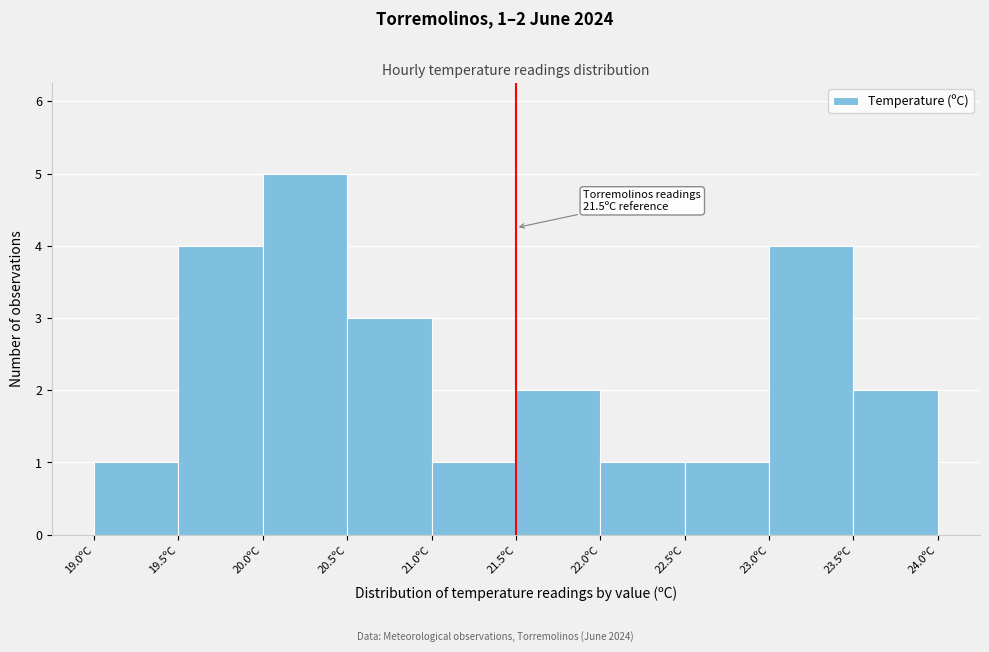

Which range on the x-axis has the tallest bar?

20.0 to 20.5